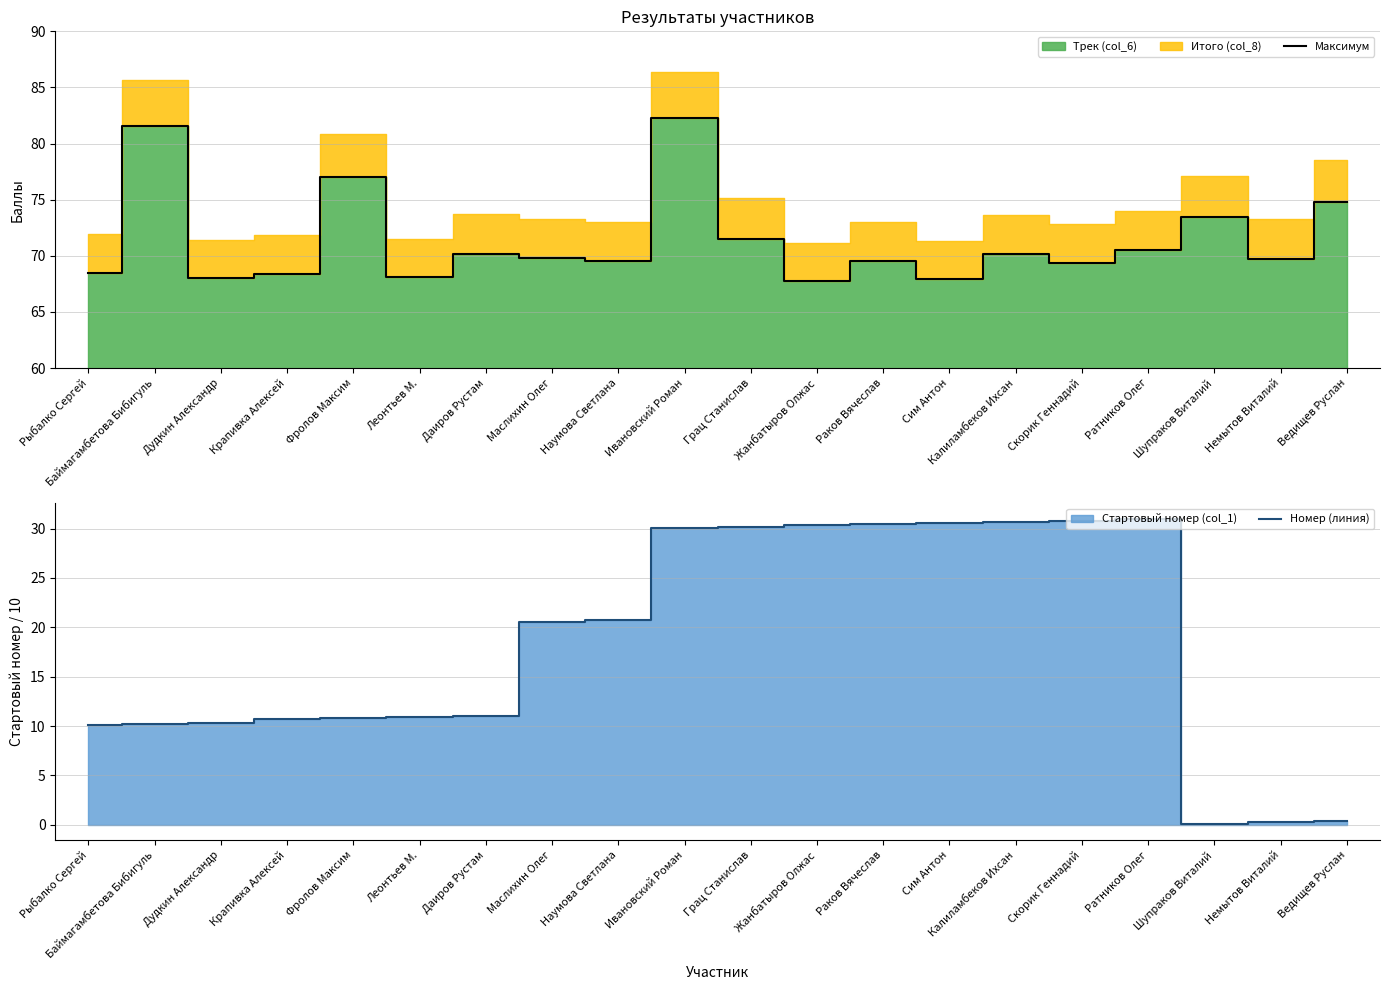

At Ратников Олег, list the series in order from largest to smallest.

Максимум, Номер (линия)